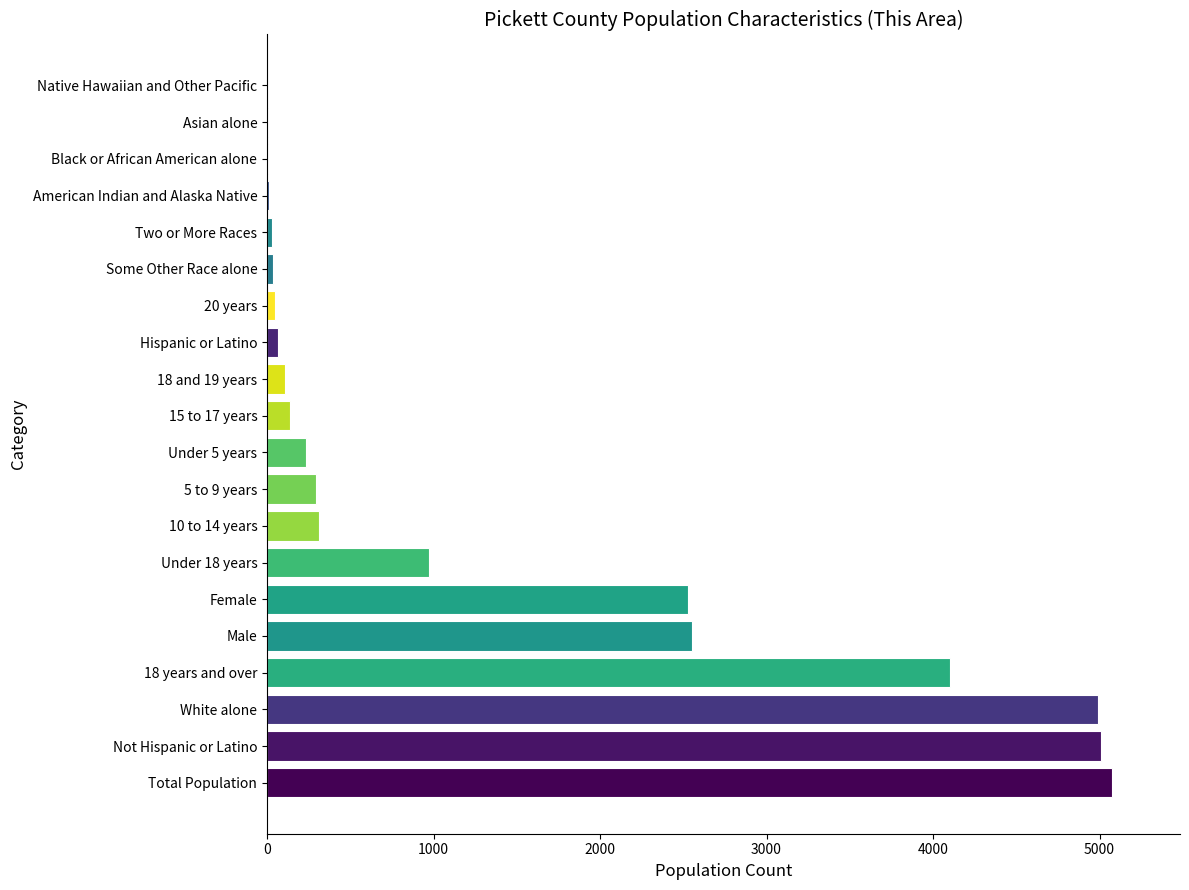

What is the average value?

1326